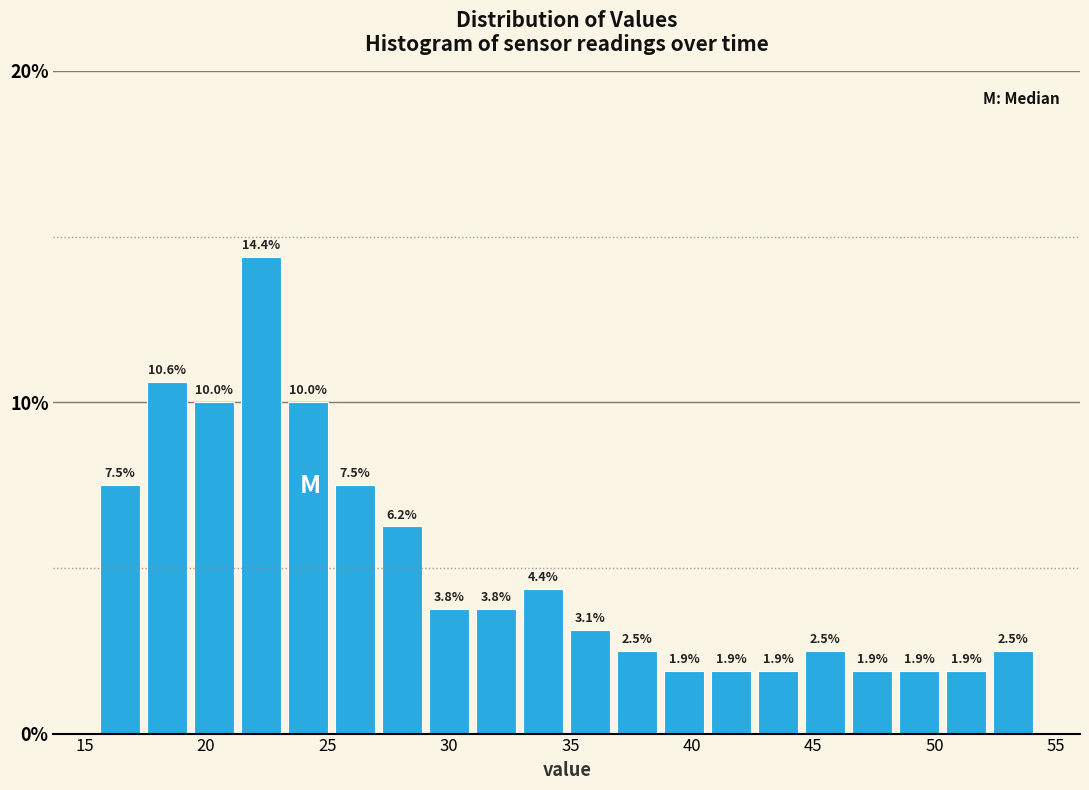

Around what value on the x-axis is the tallest bar? Give the approximate position of its centre, as read against the axis.

22.5